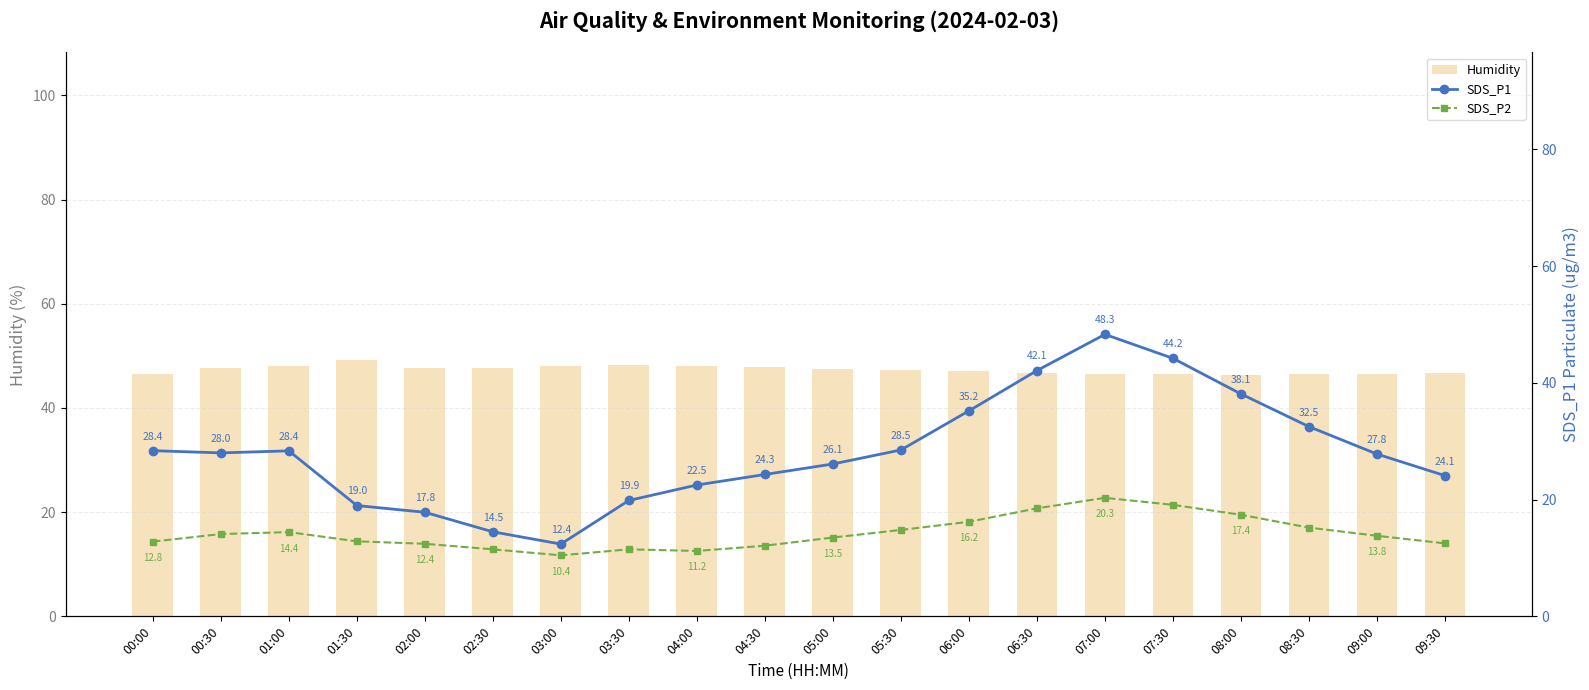

What is the sum of the Humidity values at 09:30 and 04:30?

94.6